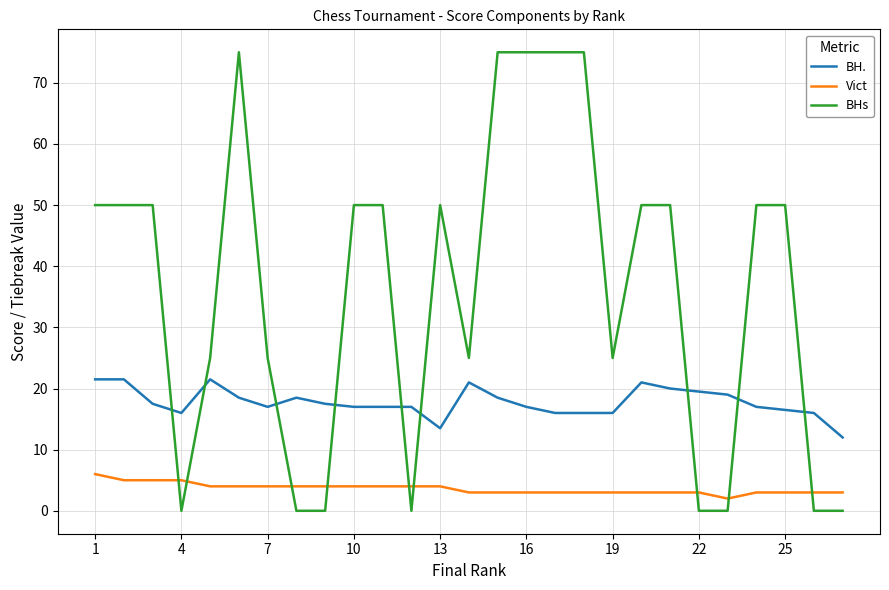

What are all the series names shown in the legend?

BH., Vict, BHs